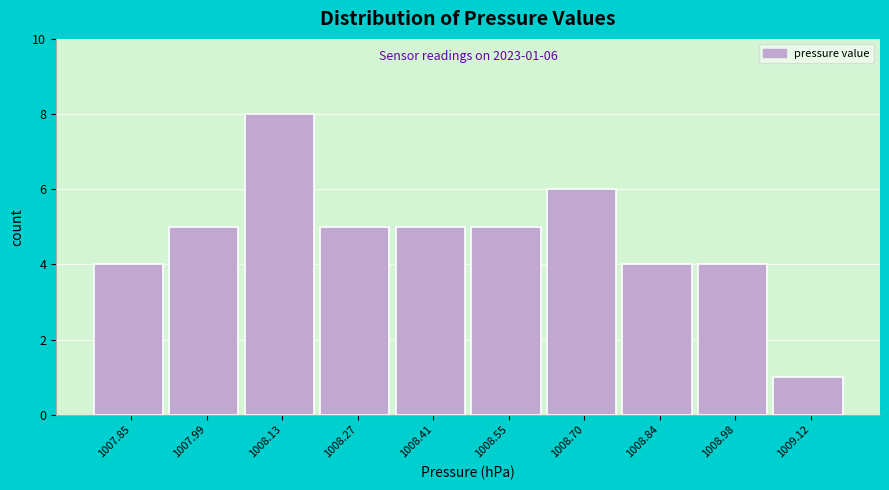

Over which range of the x-axis is the bar tallest?

1008.058 to 1008.200